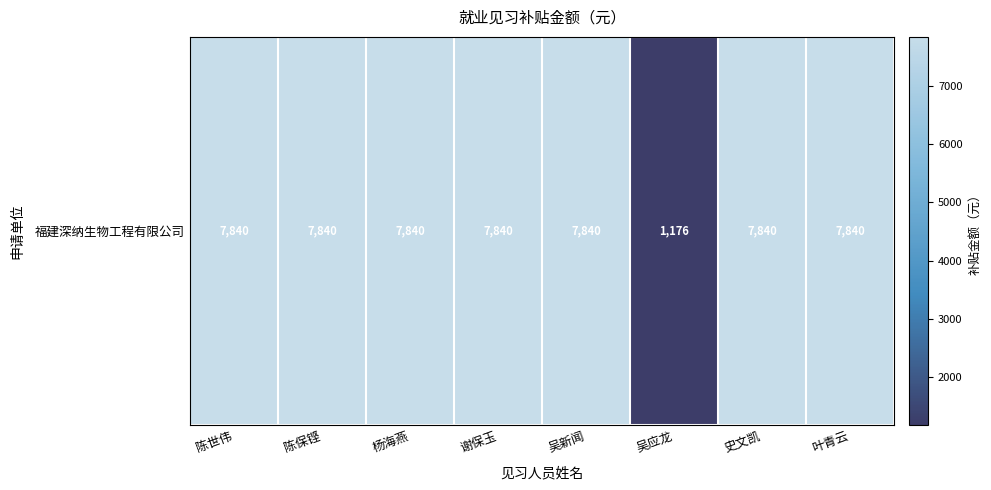

List the labels in order of value, smallest first.

吴应龙, 陈世伟, 陈保铿, 杨海燕, 谢保玉, 吴新闻, 史文凯, 叶青云